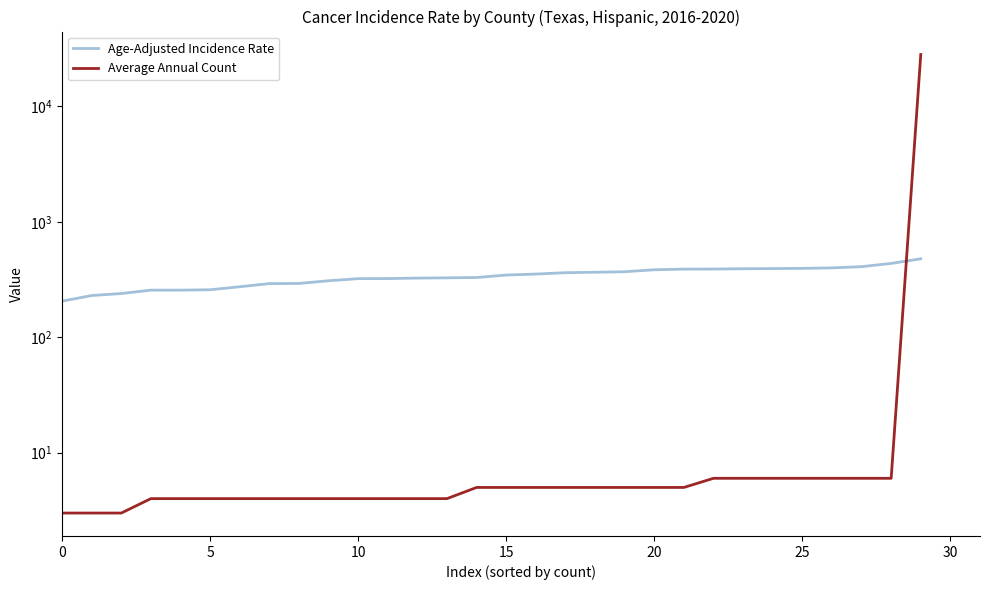

Rank the series by their average value, from lowest to highest.

Age-Adjusted Incidence Rate, Average Annual Count